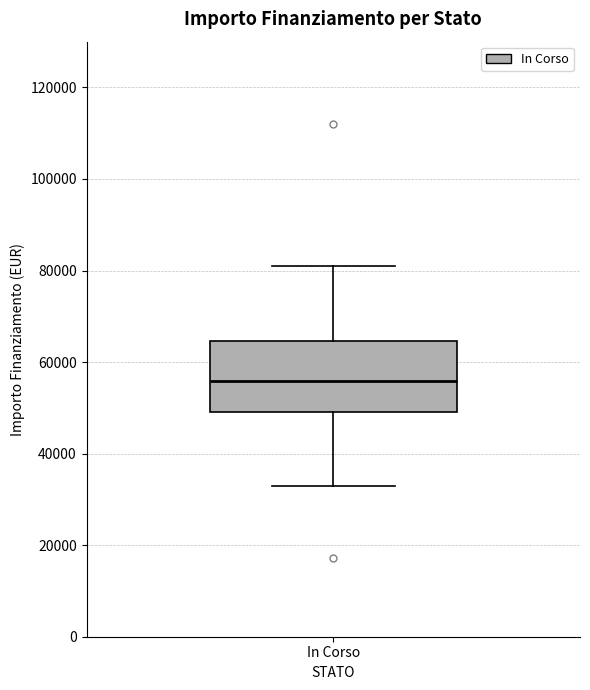

Transcribe this box plot: give where the median line is, the range the box spans, and where the two whiskers end, as read against the y-axis. The values are not printed on the chart, so give them approximately, as read against the axis.

median 56000, box 50000 to 64000, whiskers 32000 to 80000